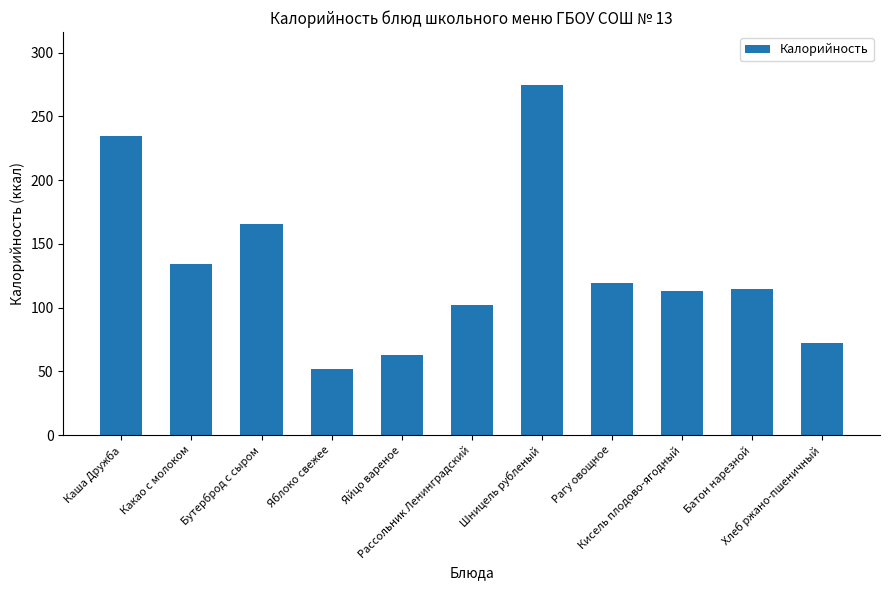

What is the label of the 7th bar from the left?

Шницель рубленый